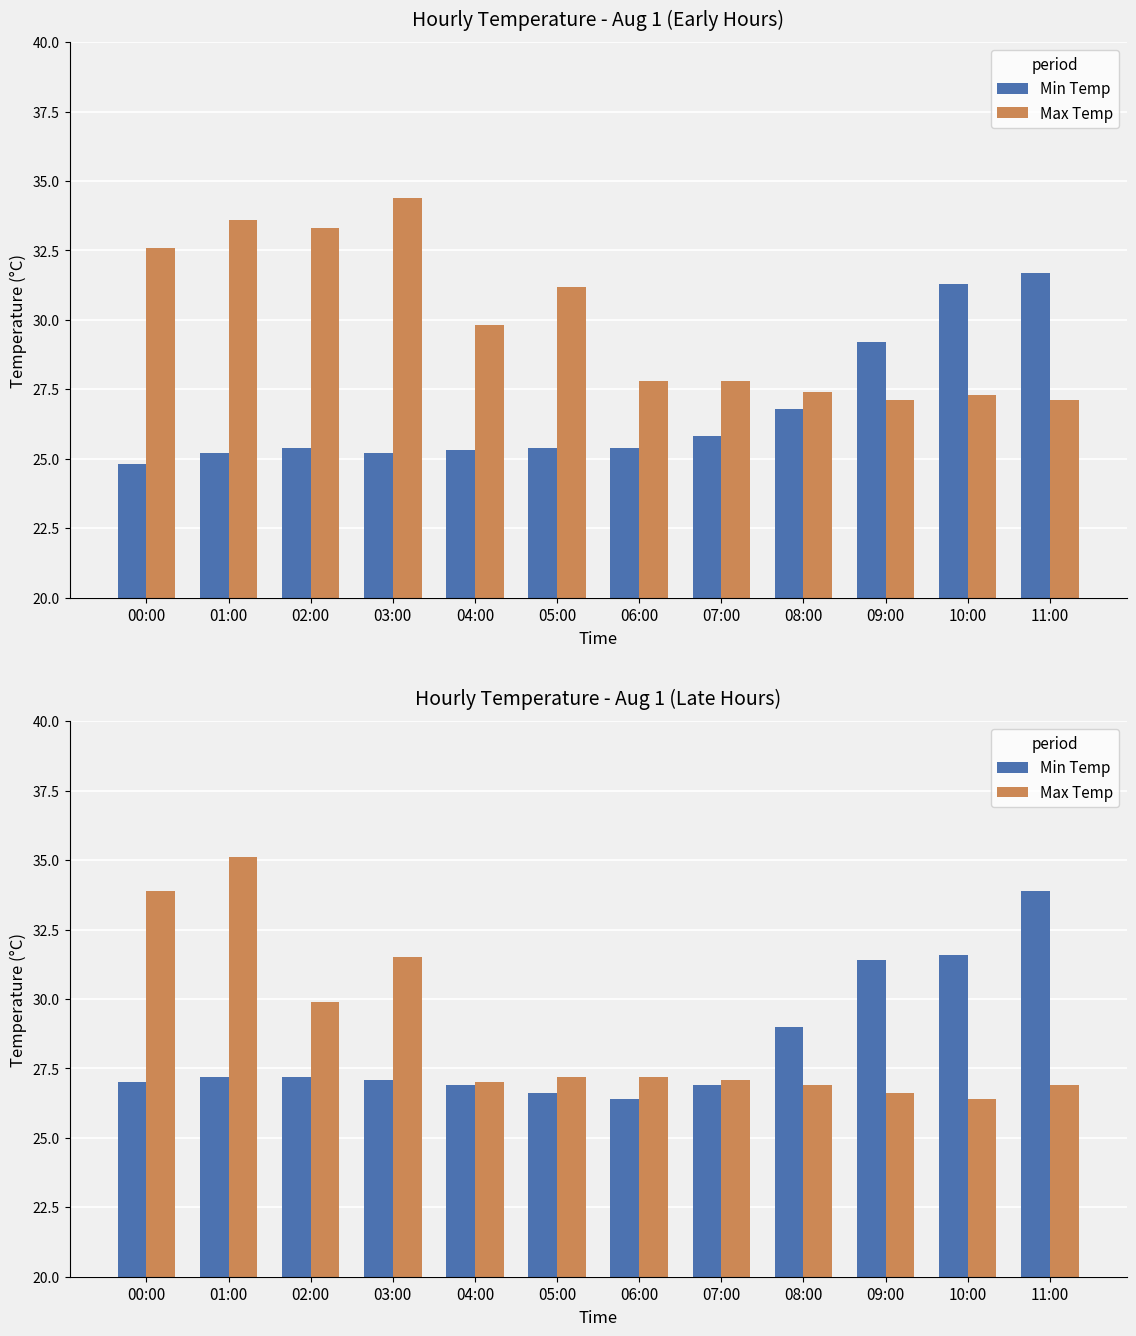

What is the label of the 10th bar from the right?

02:00